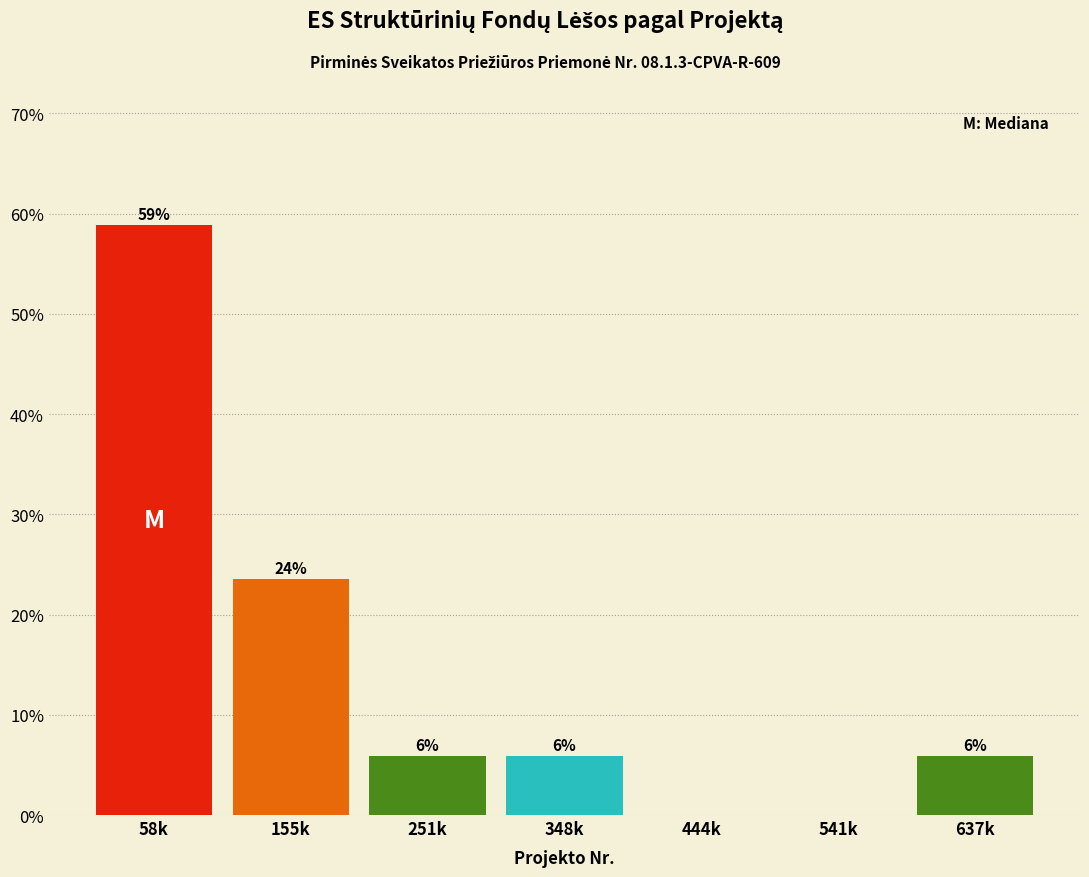

Are the bars horizontal?

No